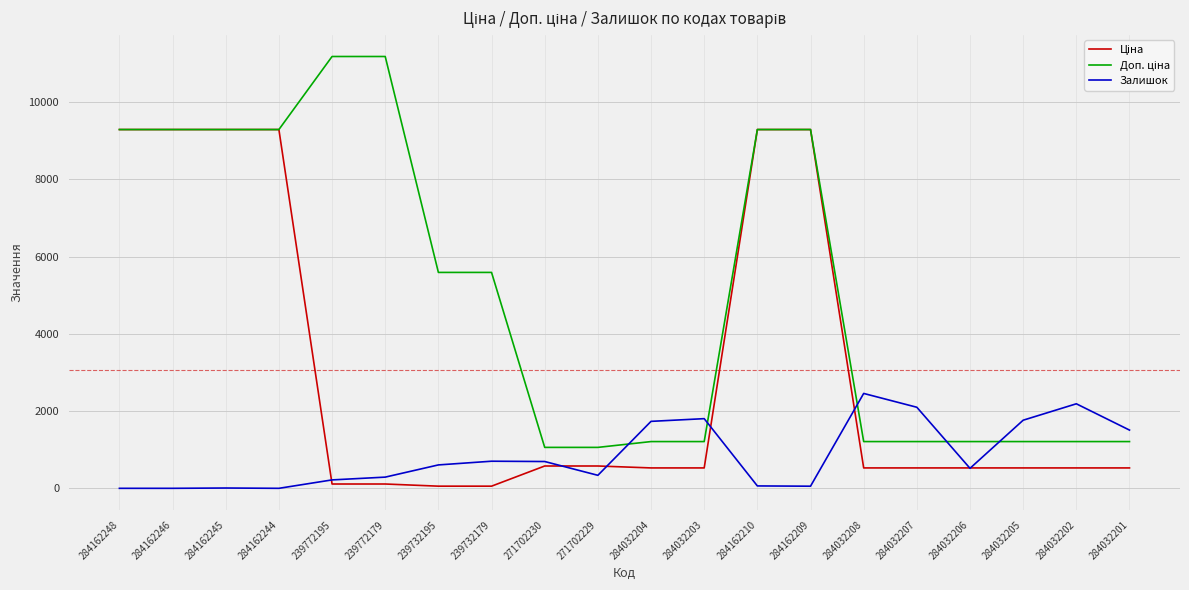

What is the spread (max minus min) of values at 284032206?

692.7